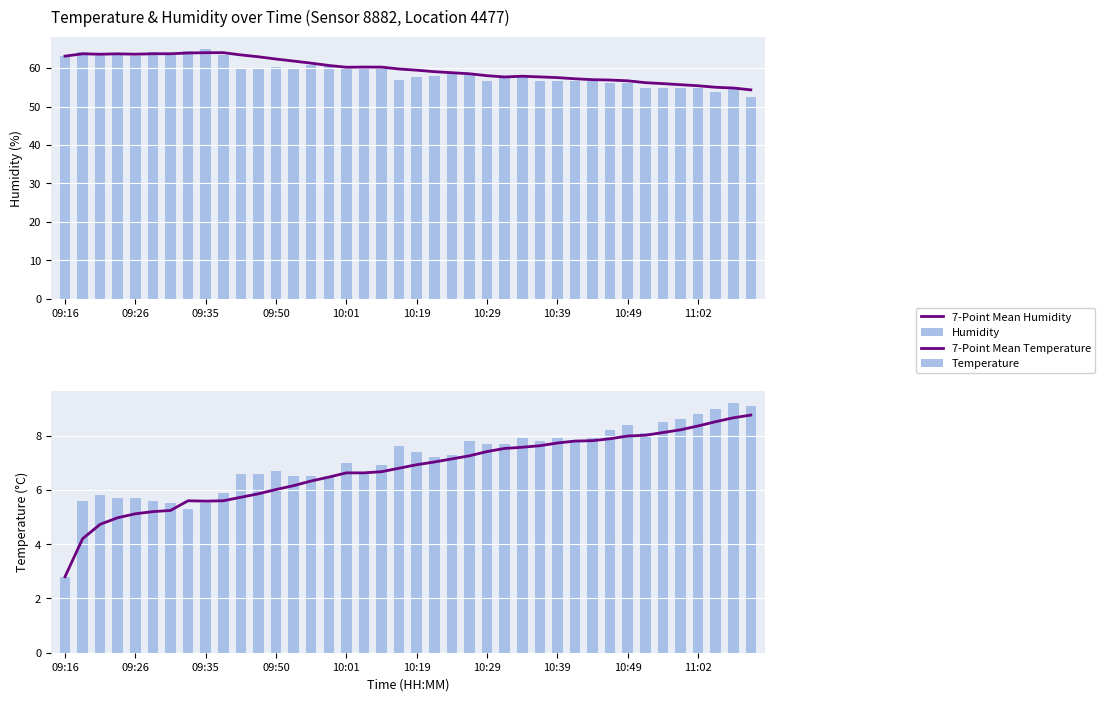

Reading left to right, transcribe all the data shown in this chart.

7-Point Mean Humidity: 63.1	63.7	63.6	63.7	63.6	63.7	63.7	63.9	64.0	64.0	63.4	62.9	62.3	61.8	61.3	60.7	60.2	60.3	60.2	59.8	59.4	59.1	58.8	58.5	58.0	57.7	57.9	57.7	57.5	57.2	57.0	56.9	56.7	56.2	56.0	55.7	55.4	55.0	54.8	54.3
Humidity: 63.1	64.3	63.4	64.0	63.2	64.3	63.7	64.5	64.9	63.4	59.9	59.8	60.2	60.0	60.7	60.7	60.2	60.2	59.7	56.8	57.8	58.0	58.8	58.3	56.7	57.4	58.1	56.6	56.7	56.7	56.7	56.0	56.0	54.7	54.9	54.7	54.8	53.9	54.7	52.6
7-Point Mean Temperature: 2.8	4.2	4.7	5.0	5.1	5.2	5.2	5.6	5.6	5.6	5.7	5.9	6.0	6.2	6.3	6.5	6.6	6.6	6.7	6.8	6.9	7.0	7.1	7.3	7.4	7.5	7.6	7.6	7.7	7.8	7.8	7.9	8.0	8.0	8.1	8.2	8.4	8.5	8.7	8.8
Temperature: 2.8	5.6	5.8	5.7	5.7	5.6	5.5	5.3	5.5	5.9	6.6	6.6	6.7	6.5	6.5	6.5	7.0	6.6	6.9	7.6	7.4	7.2	7.3	7.8	7.7	7.7	7.9	7.8	7.9	7.8	7.9	8.2	8.4	8.1	8.5	8.6	8.8	9.0	9.2	9.1